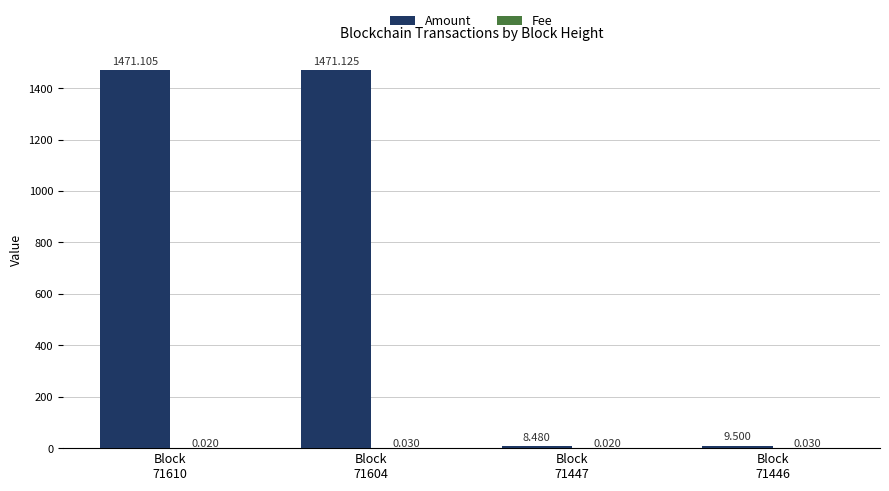

Which series has the largest total across all categories?

Amount